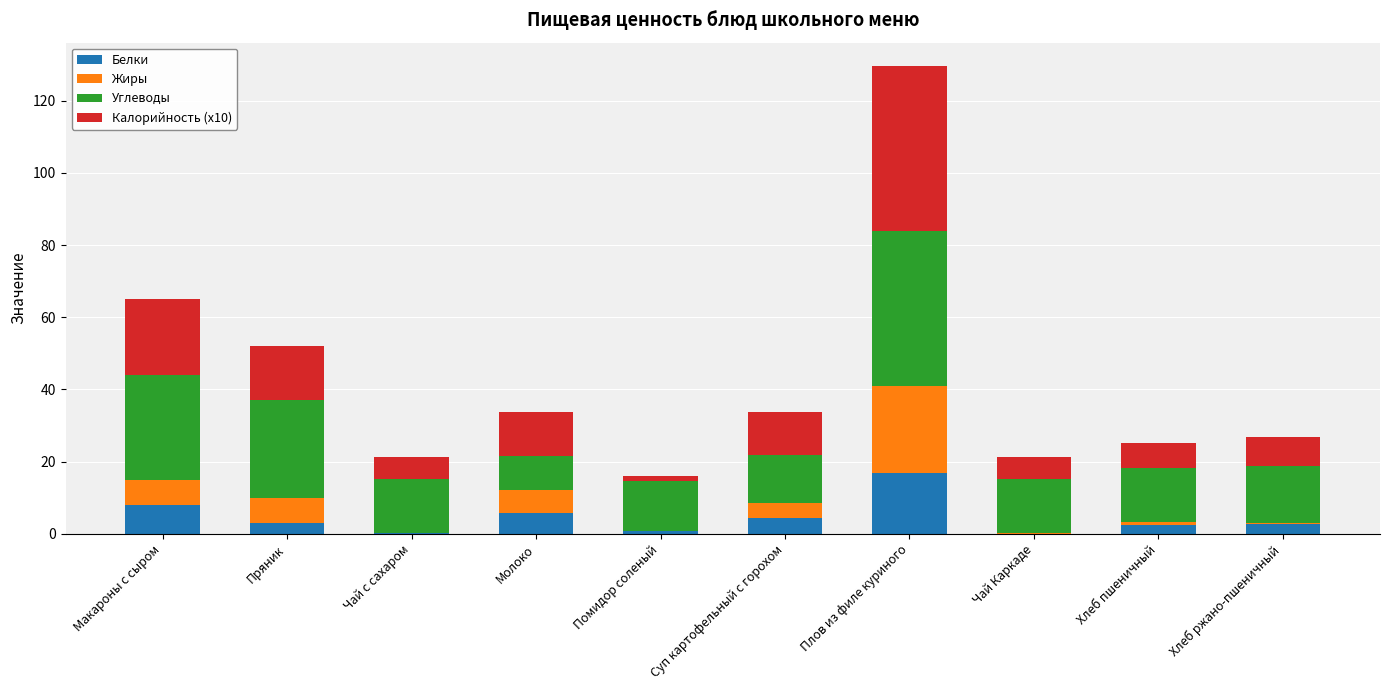

What is the total value across all series at Суп картофельный с горохом?

33.7